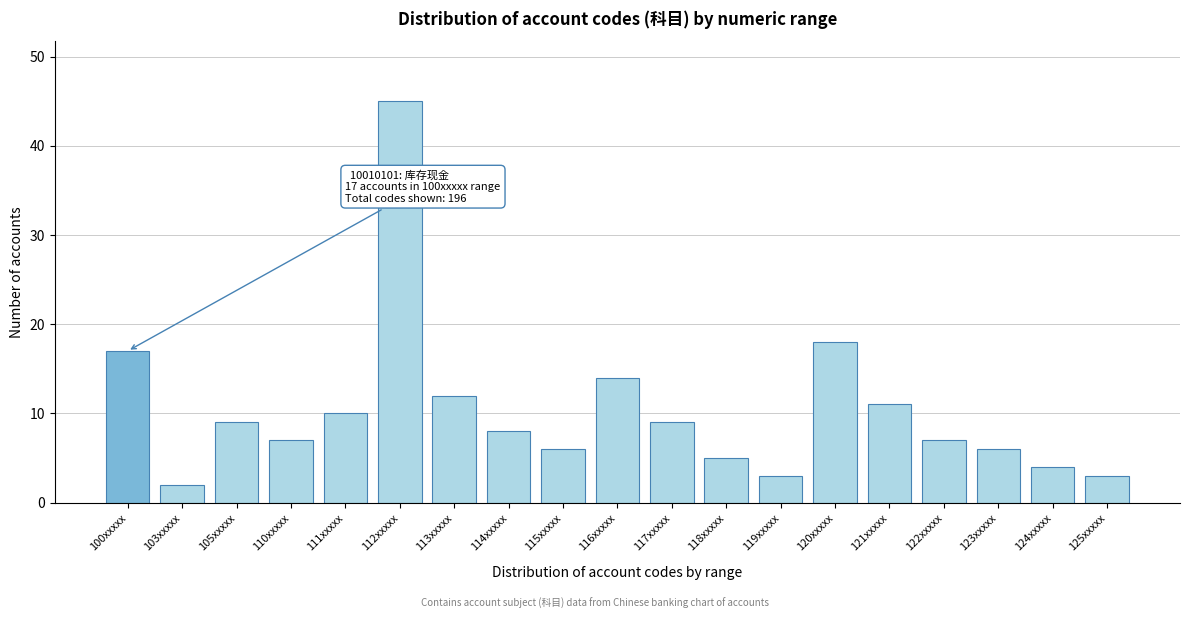

Reading left to right, transcribe all the data shown in this chart.

17	2	9	7	10	45	12	8	6	14	9	5	3	18	11	7	6	4	3